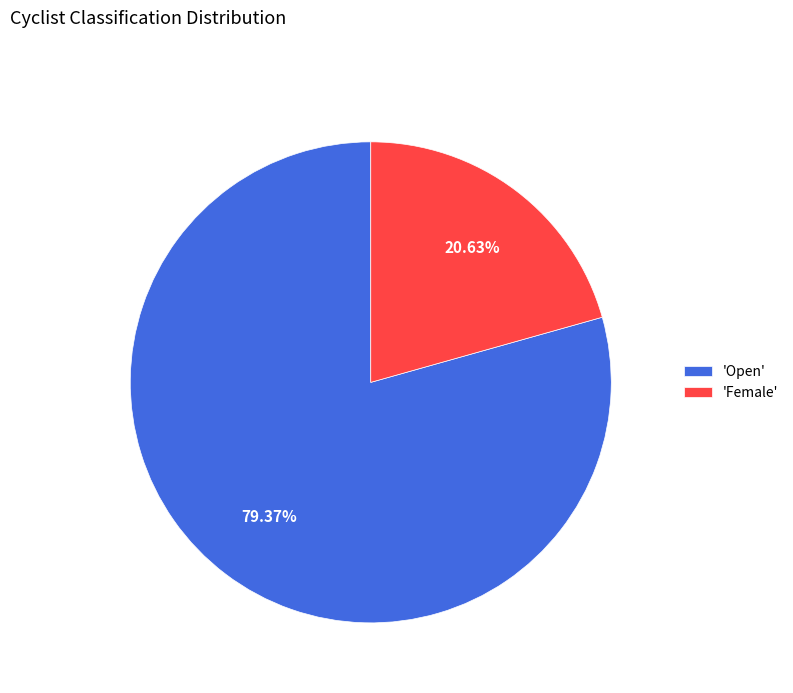

Which slice is the smallest?

'Female'